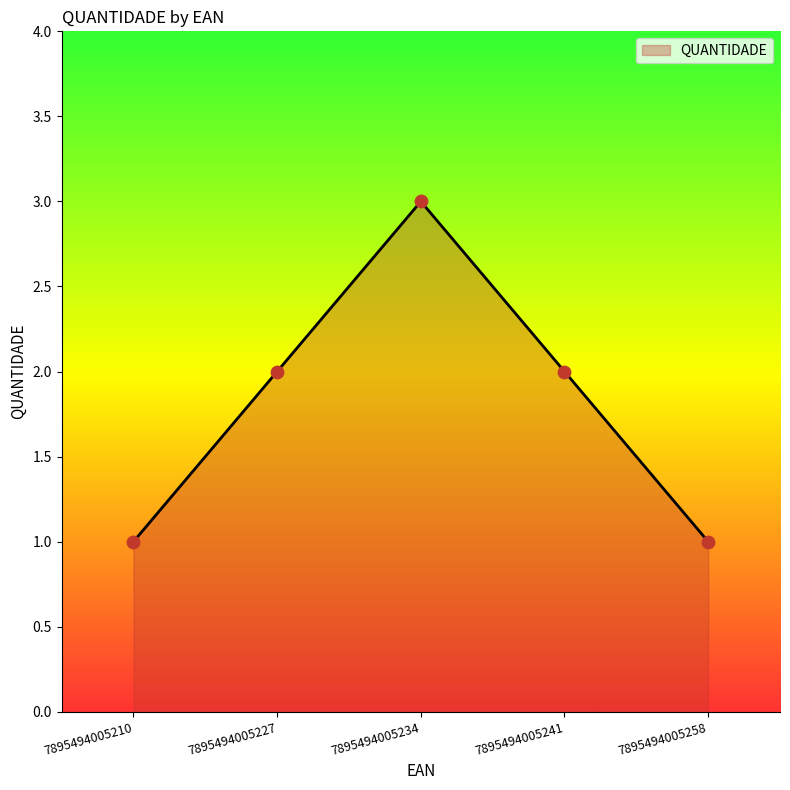

What is the change in value from 7895494005241 to 7895494005258?

-1